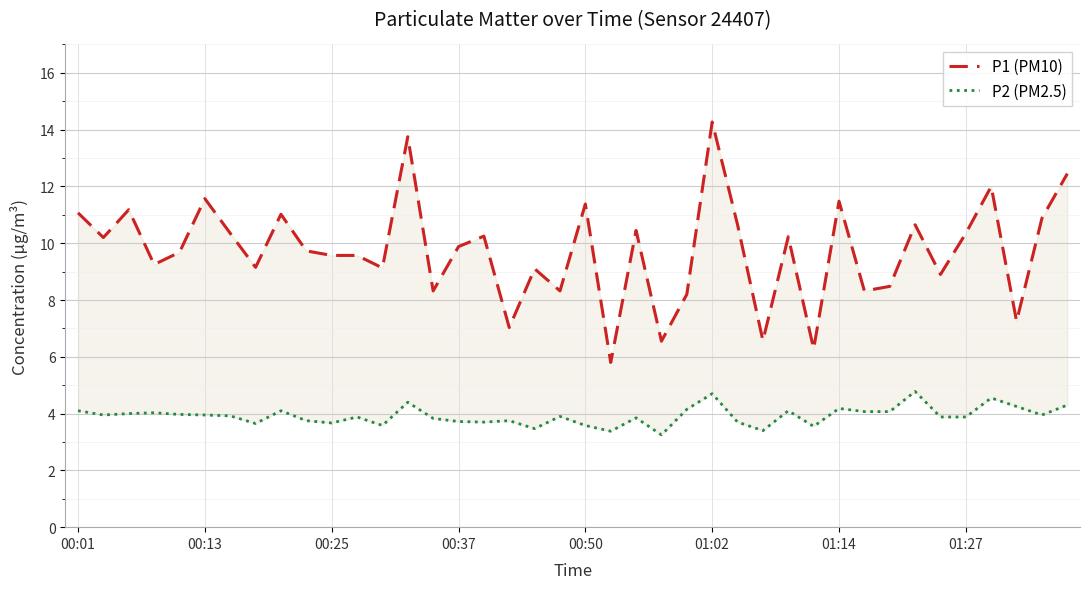

Which series has the widest spread of values?

P1 (PM10)